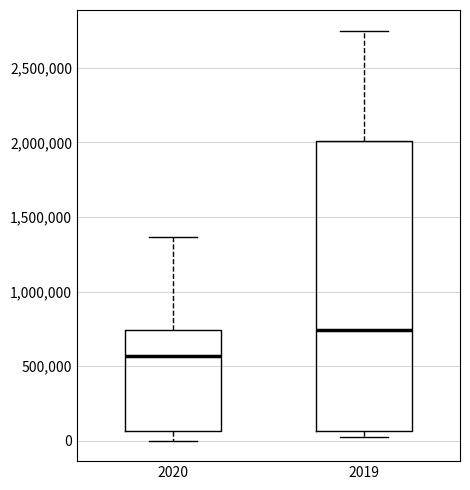

Which box's median line is the lowest?

2020